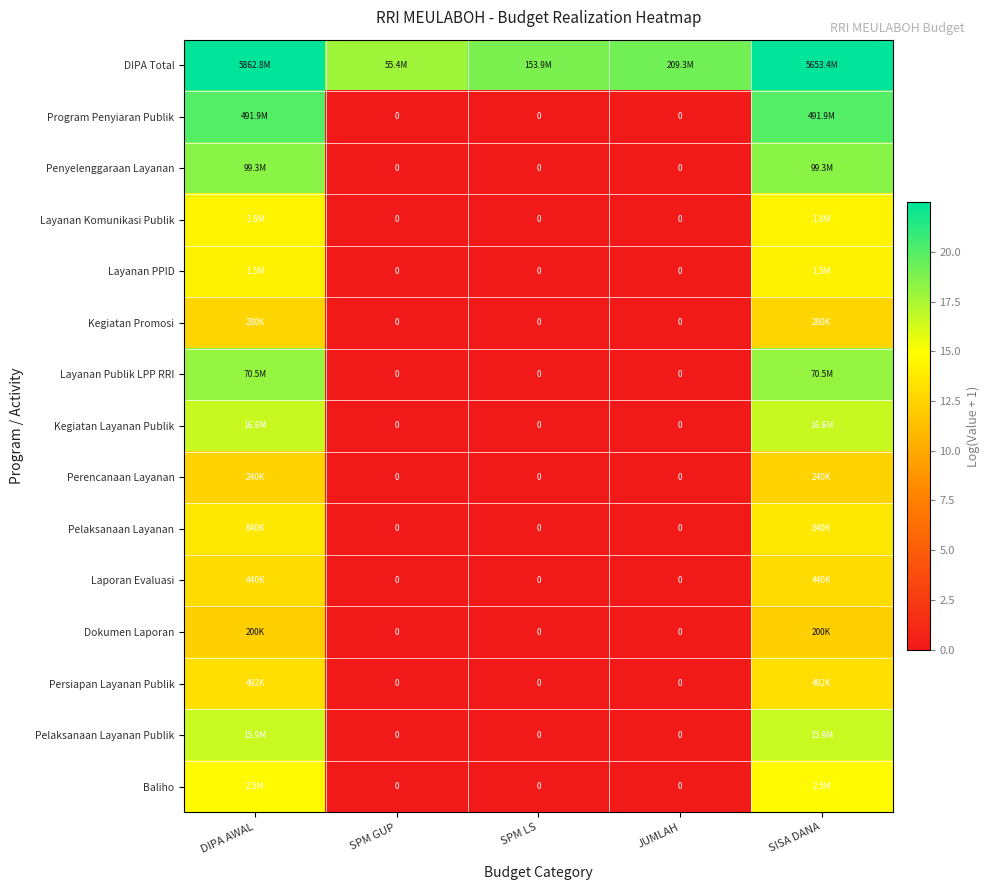

How many data points does each series have?

5